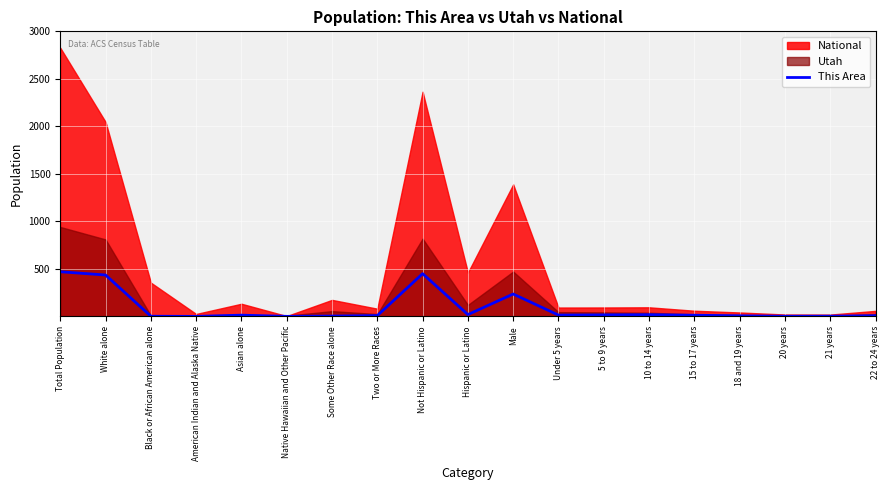

Where is the data nearest to the value 236?

Male